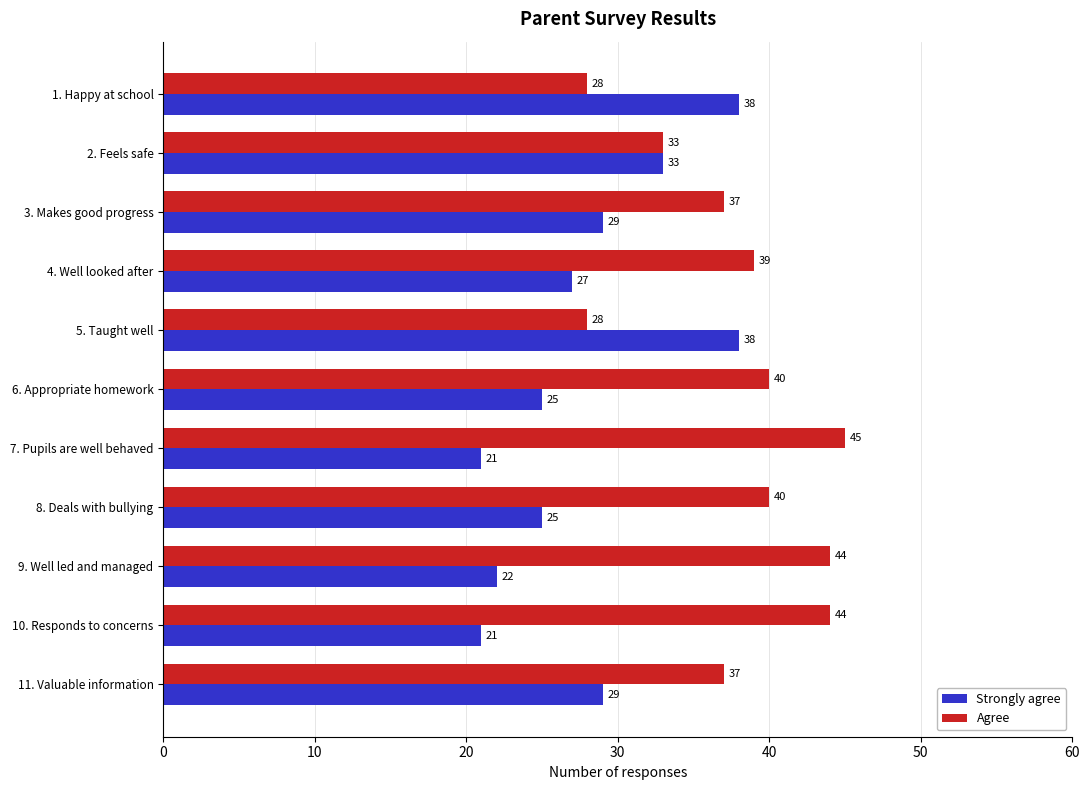

What value does the Agree series have at 2. Feels safe?

33